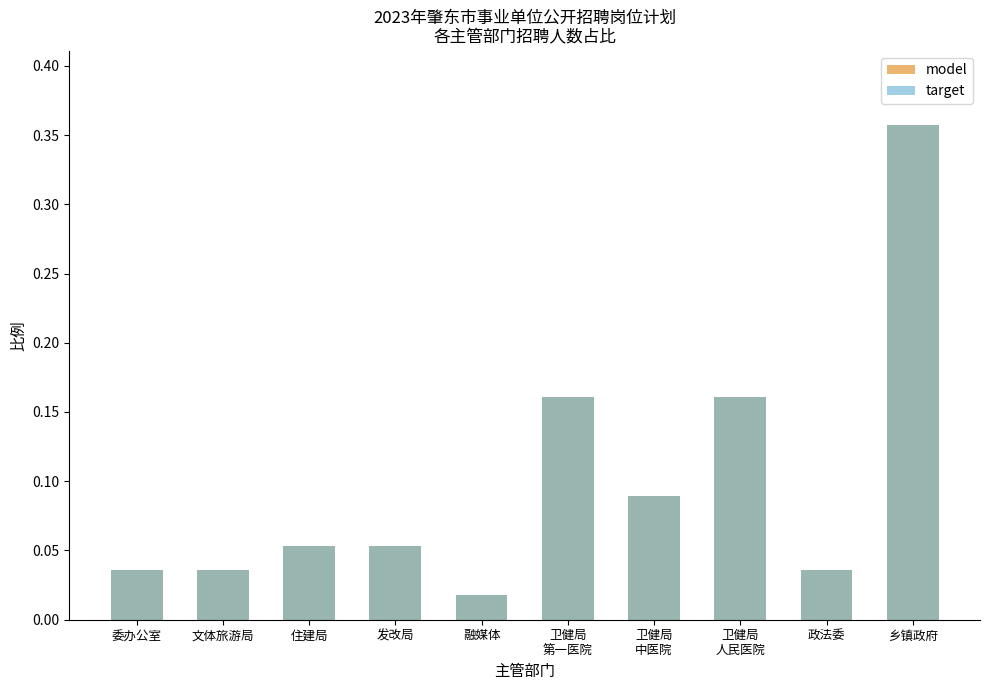

At how many categories does at least one series exceed 0?

10